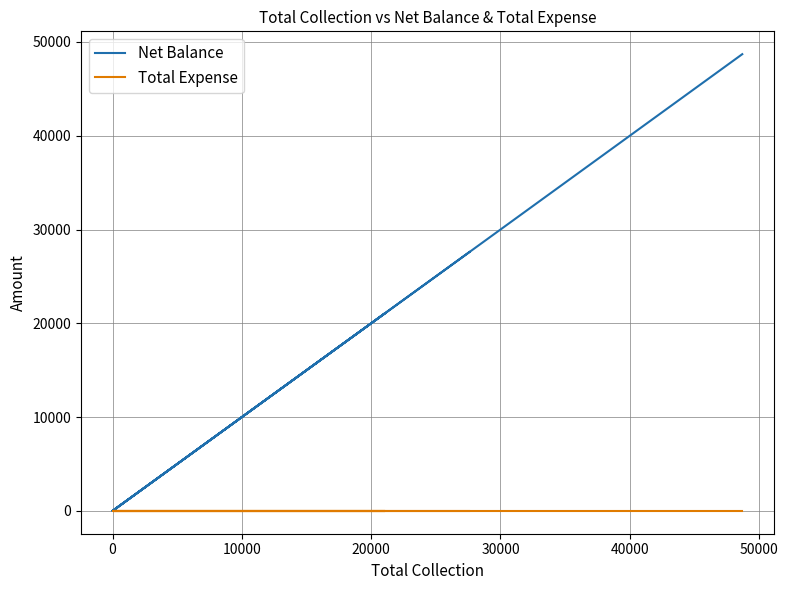

How many lines are shown in the chart?

2